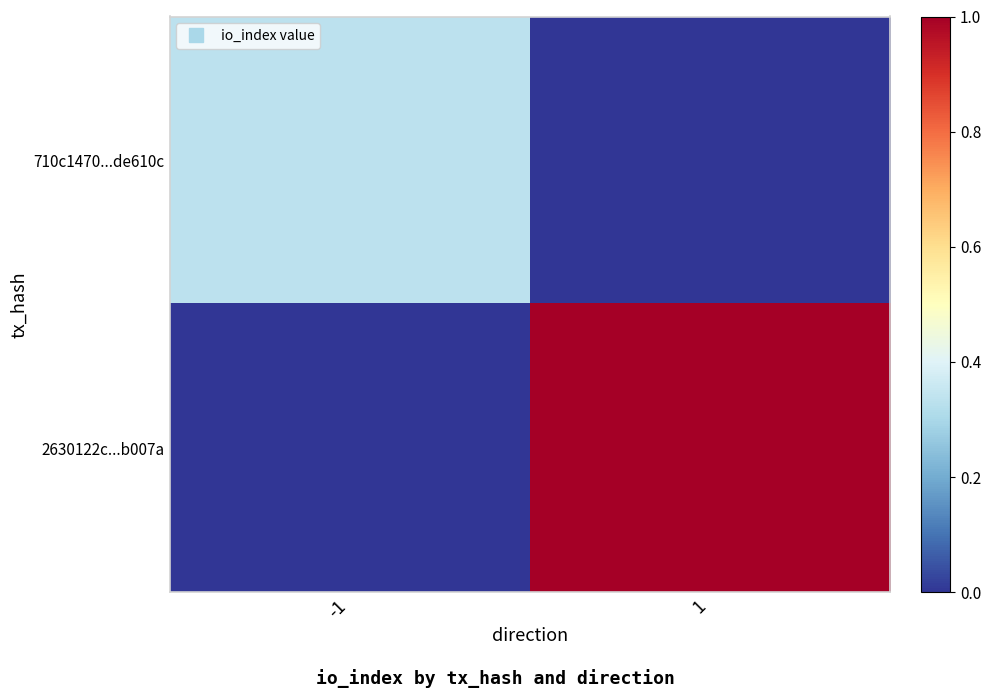

Reading right to left, list all the values displayed in this chart.

710c1470...de610c: 1=0.0	-1=0.3
2630122c...b007a: 1=1.0	-1=0.0